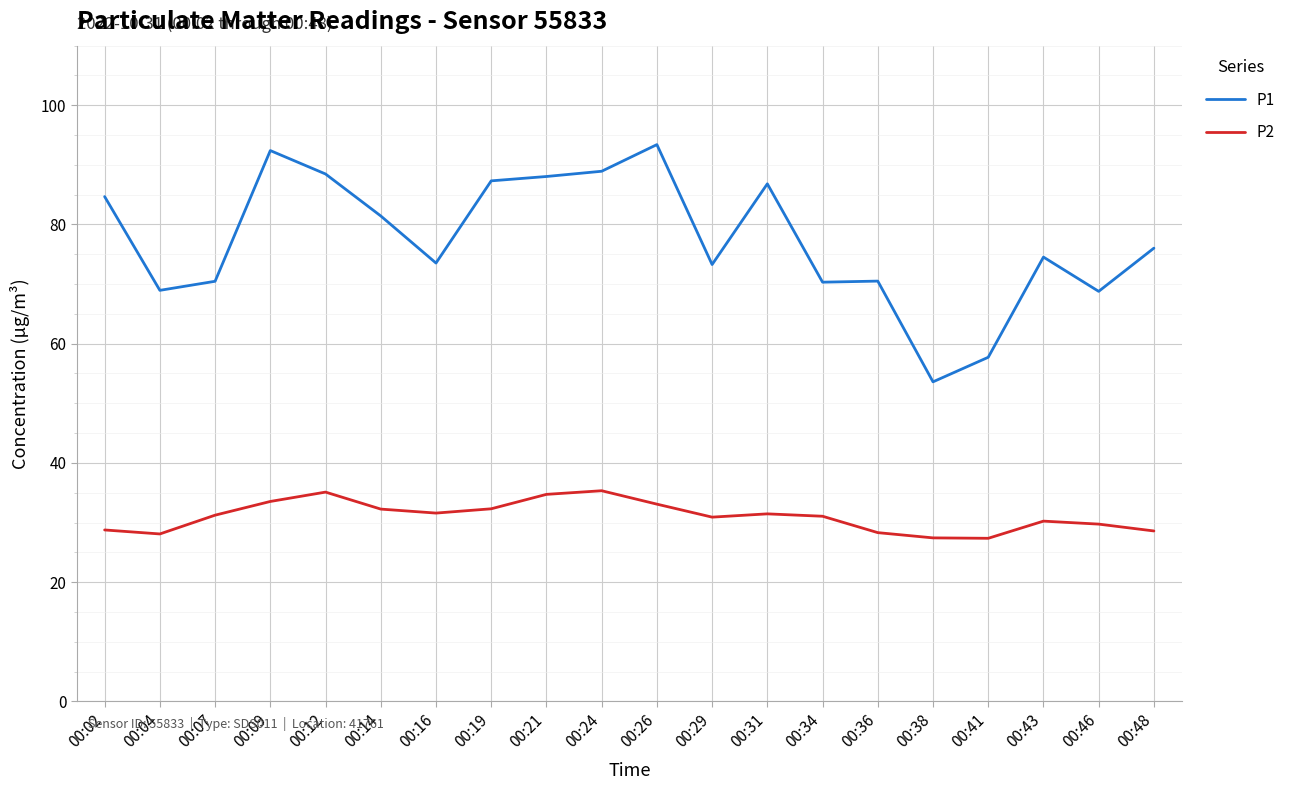

What is the smallest value displayed?

27.4